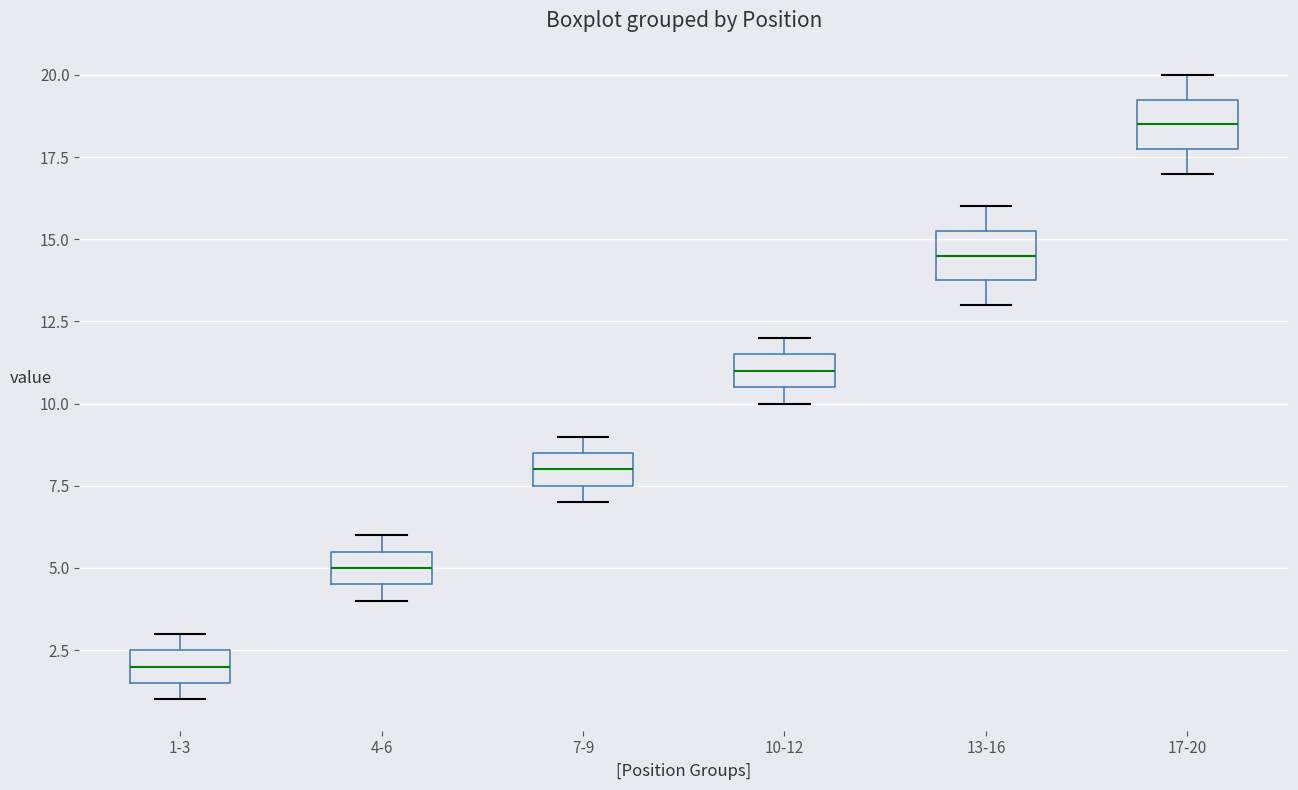

Reading left to right, read every box against the y-axis: the position of its median line, the range the box covers, and the ends of its whiskers. The values are not printed on the chart, so give them approximately, as read against the axis.

1-3: median 2.0, box 1.5 to 2.5, whiskers 1.0 to 3.0
4-6: median 5.0, box 4.5 to 5.5, whiskers 4.0 to 6.0
7-9: median 8.0, box 7.5 to 8.5, whiskers 7.0 to 9.0
10-12: median 11.0, box 10.5 to 11.5, whiskers 10.0 to 12.0
13-16: median 14.5, box 14.0 to 15.5, whiskers 13.0 to 16.0
17-20: median 18.5, box 18.0 to 19.5, whiskers 17.0 to 20.0